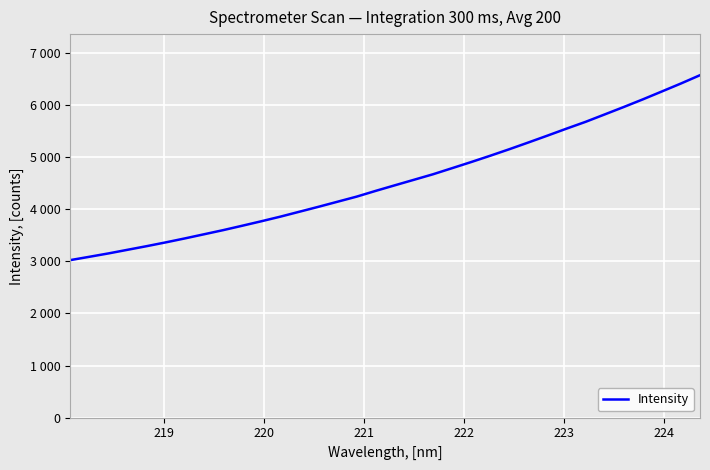

Is this an area chart (filled region under the line)?

No